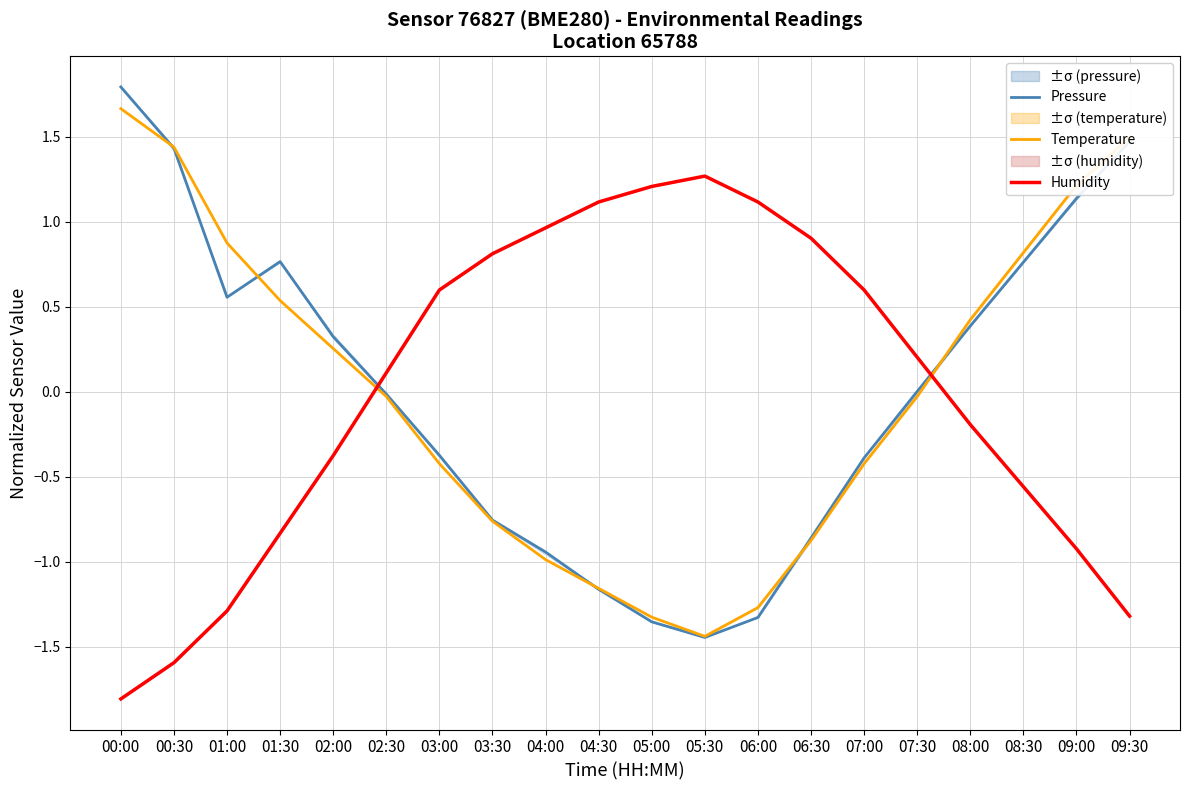

Which category has the highest value in the Humidity series?

05:30